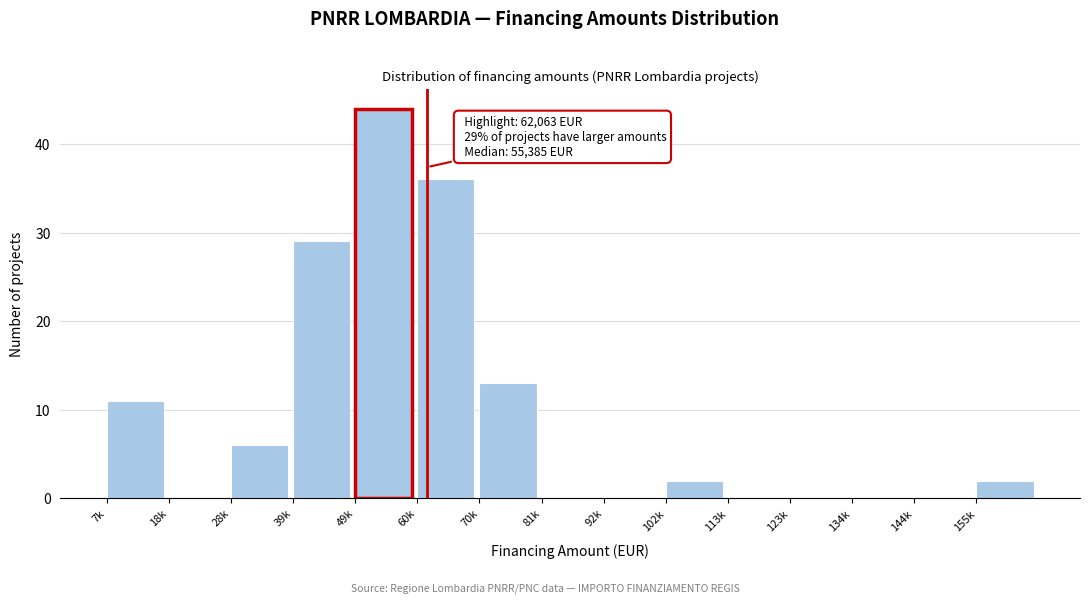

Reading left to right, transcribe all the data shown in this chart.

7k=11	18k=0	28k=6	39k=29	49k=44	60k=36	70k=13	81k=0	92k=0	102k=2	113k=0	123k=0	134k=0	144k=0	155k=2